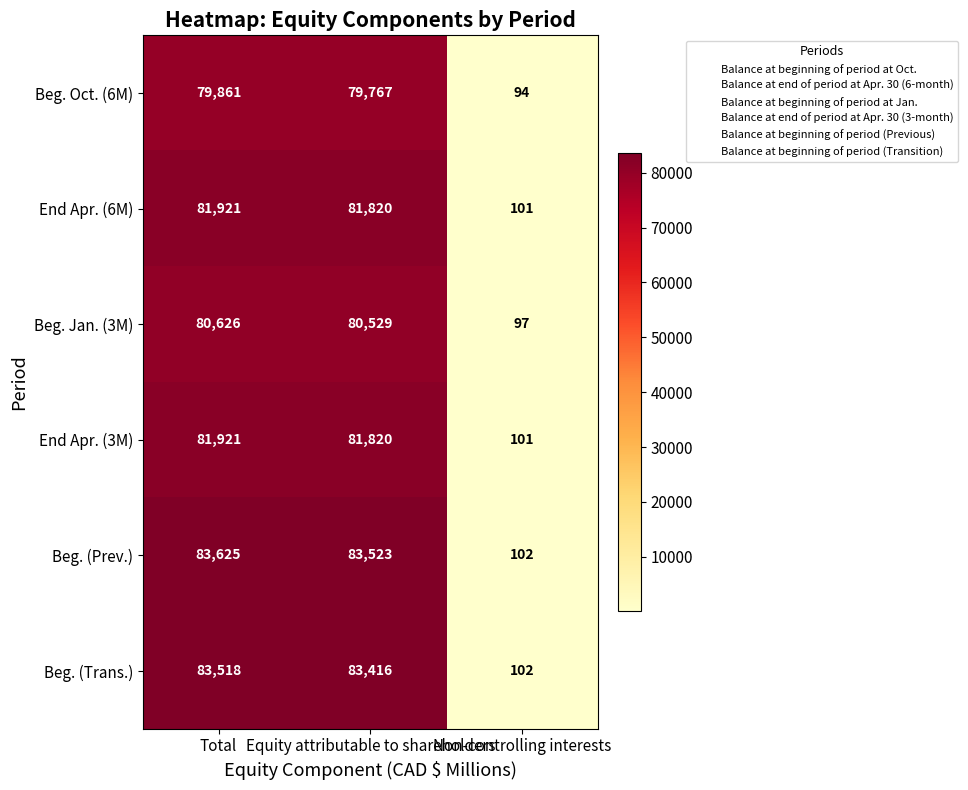

What is the difference between the maximum and minimum values in the Beg. Jan. (3M) series?

80529